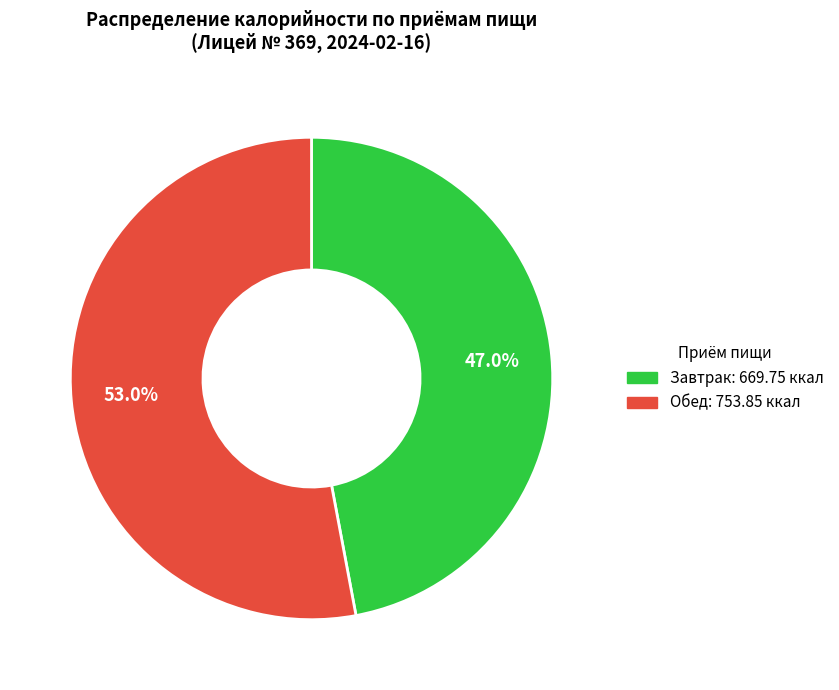

To the nearest percent, what is the difference between the Завтрак and Обед slice percentages?

6%